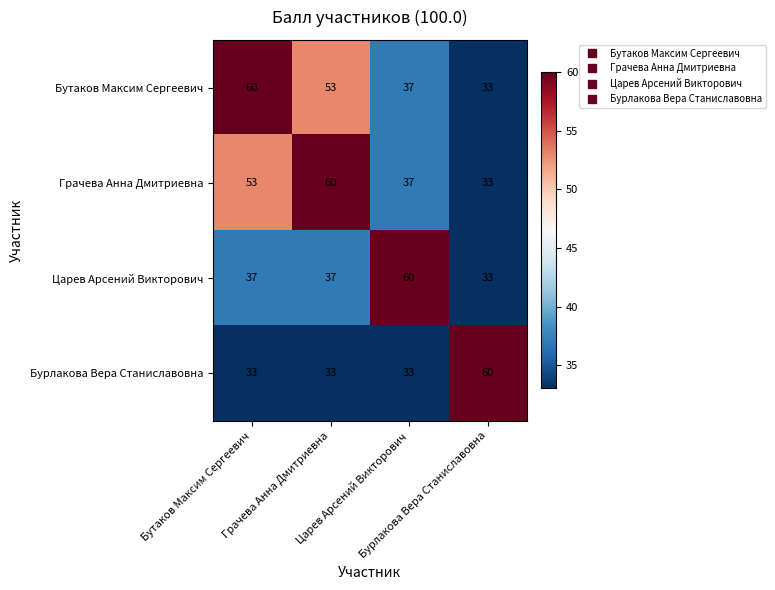

What is the maximum value shown in the chart?

60